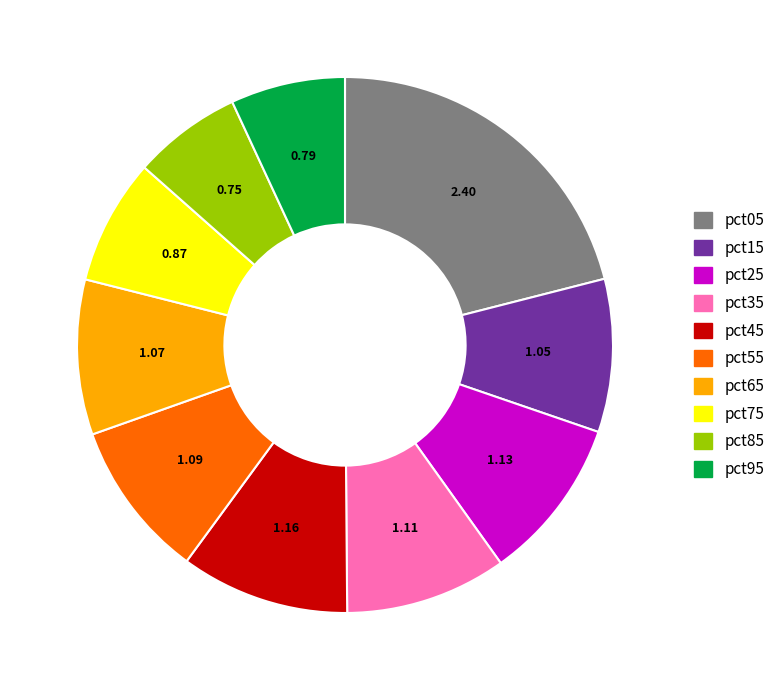

What is the largest slice in the pie chart?

pct05